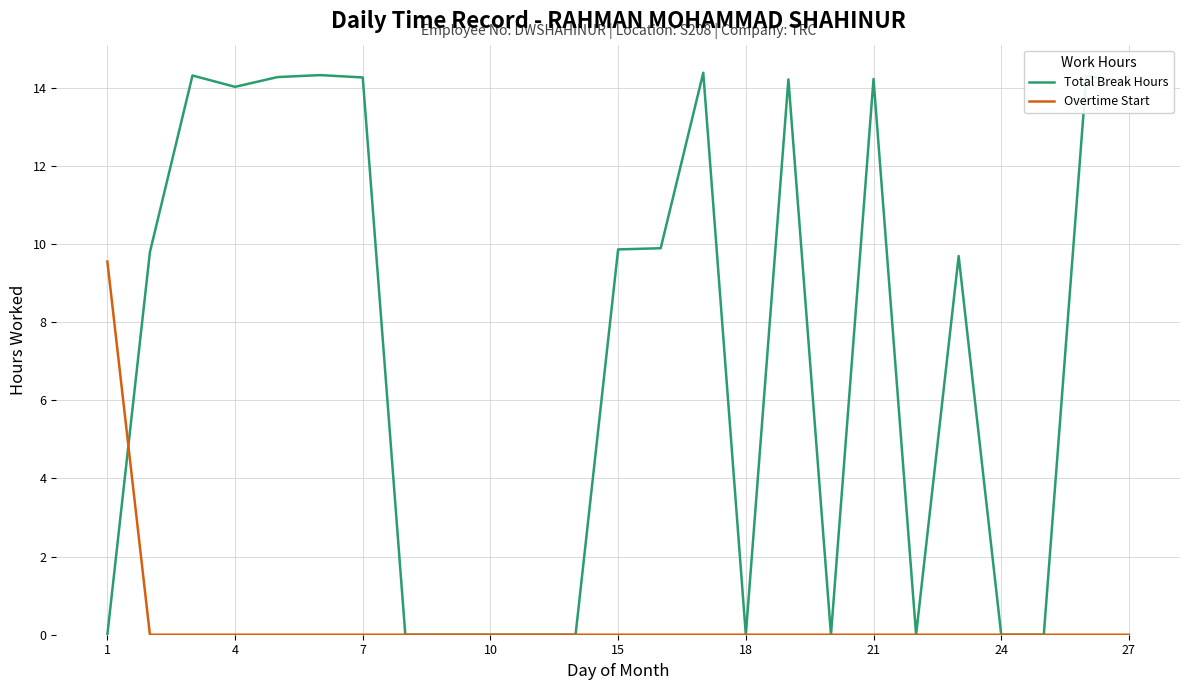

What is the maximum value for Overtime Start?

9.6